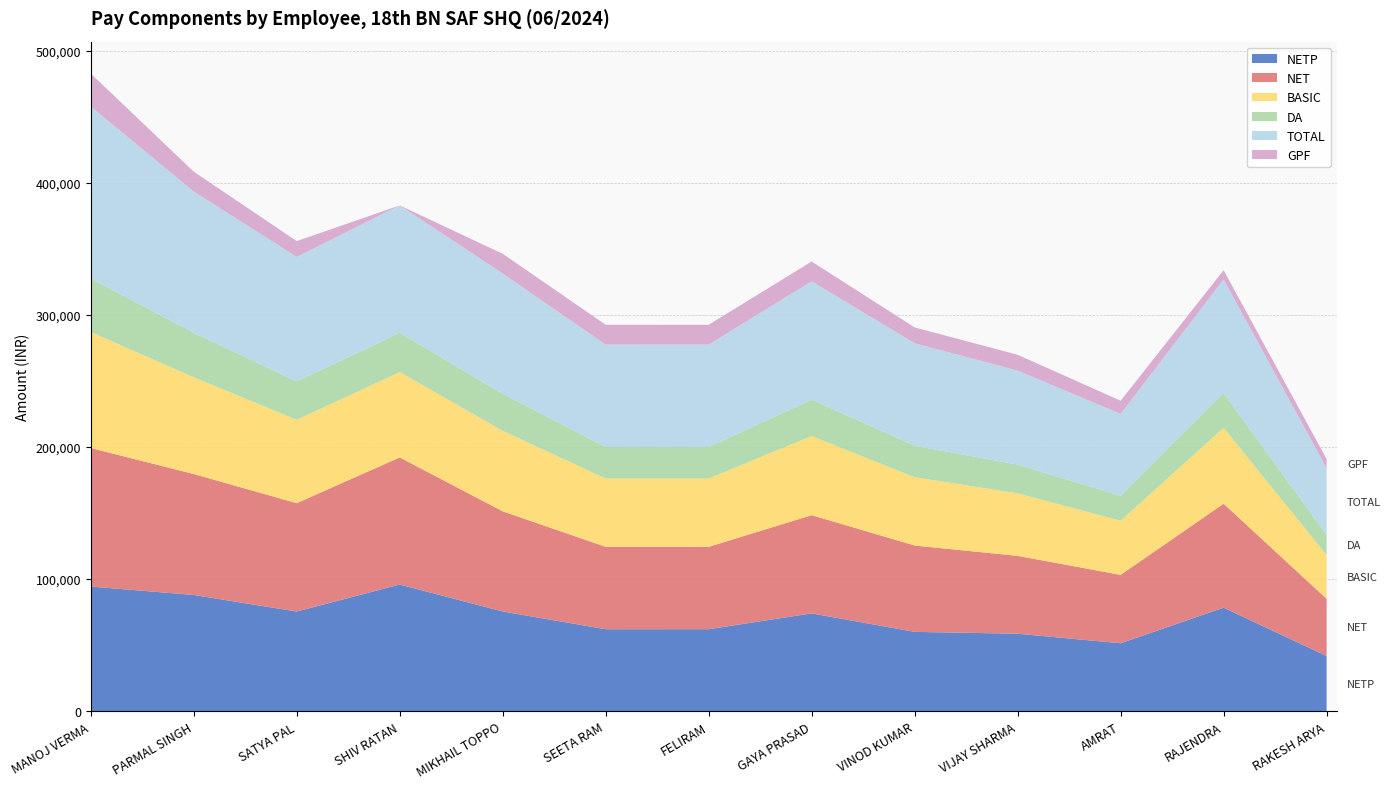

Reading right to left, transcribe all the data shown in this chart.

NETP: RAKESH ARYA=41824	RAJENDRA=78402	AMRAT=51488	VIJAY SHARMA=58686	VINOD KUMAR=60098	GAYA PRASAD=74082	FELIRAM=62110	SEETA RAM=62094	MIKHAIL TOPPO=75542	SHIV RATAN=95928	SATYA PAL=75504	PARMAL SINGH=88032	MANOJ VERMA=94390
NET: RAKESH ARYA=43274	RAJENDRA=78712	AMRAT=51738	VIJAY SHARMA=58936	VINOD KUMAR=65360	GAYA PRASAD=74332	FELIRAM=62360	SEETA RAM=62360	MIKHAIL TOPPO=75792	SHIV RATAN=96194	SATYA PAL=82004	PARMAL SINGH=91532	MANOJ VERMA=104848
BASIC: RAKESH ARYA=33100	RAJENDRA=57400	AMRAT=41000	VIJAY SHARMA=47300	VINOD KUMAR=51700	GAYA PRASAD=59900	FELIRAM=51700	SEETA RAM=51700	MIKHAIL TOPPO=60900	SHIV RATAN=64600	SATYA PAL=63100	PARMAL SINGH=73200	MANOJ VERMA=87800
DA: RAKESH ARYA=15226	RAJENDRA=26404	AMRAT=18860	VIJAY SHARMA=21758	VINOD KUMAR=23782	GAYA PRASAD=27554	FELIRAM=23782	SEETA RAM=23782	MIKHAIL TOPPO=28014	SHIV RATAN=29716	SATYA PAL=29026	PARMAL SINGH=33672	MANOJ VERMA=40388
TOTAL: RAKESH ARYA=50474	RAJENDRA=85912	AMRAT=61938	VIJAY SHARMA=71136	VINOD KUMAR=77560	GAYA PRASAD=89532	FELIRAM=77560	SEETA RAM=77560	MIKHAIL TOPPO=90992	SHIV RATAN=96394	SATYA PAL=94204	PARMAL SINGH=106932	MANOJ VERMA=130248
GPF: RAKESH ARYA=7000	RAJENDRA=7000	AMRAT=10000	VIJAY SHARMA=12000	VINOD KUMAR=12000	GAYA PRASAD=15000	FELIRAM=15000	SEETA RAM=15000	MIKHAIL TOPPO=15000	SHIV RATAN=0	SATYA PAL=12000	PARMAL SINGH=15000	MANOJ VERMA=25000